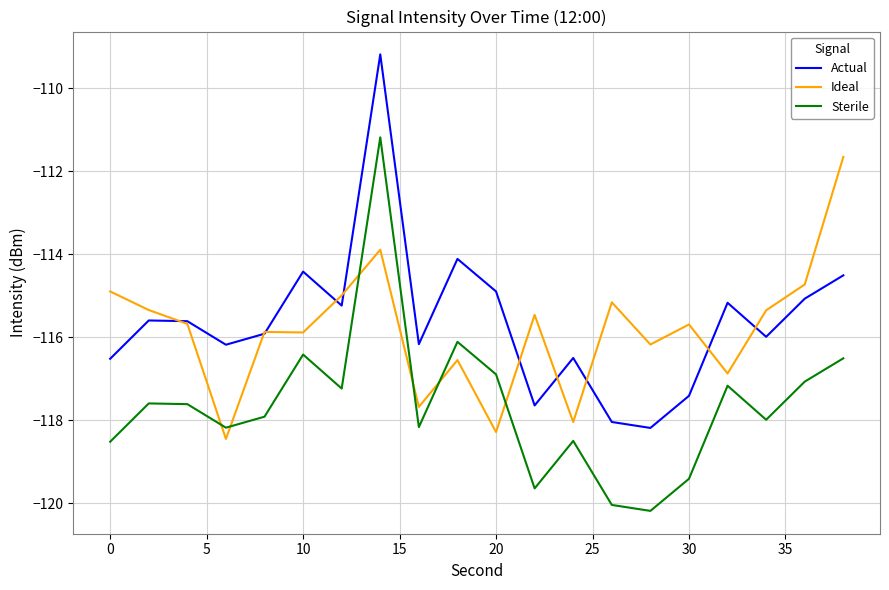

What is the difference between the maximum and minimum values in the Sterile series?

9.0